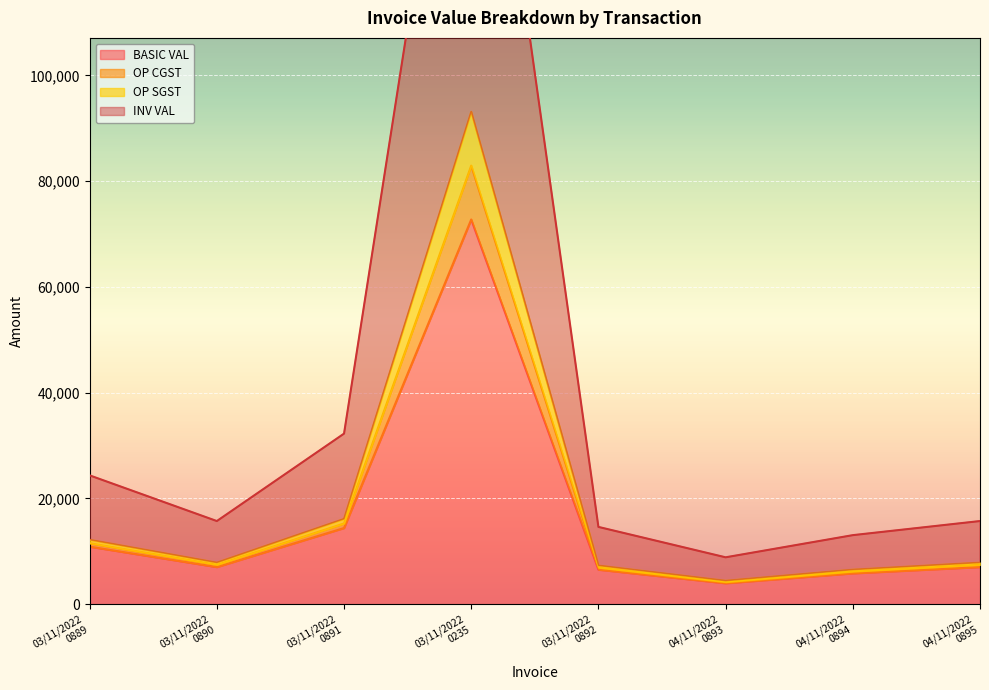

The value of INV VAL at 03/11/2022 0889 is 19423.3. True or false?

False